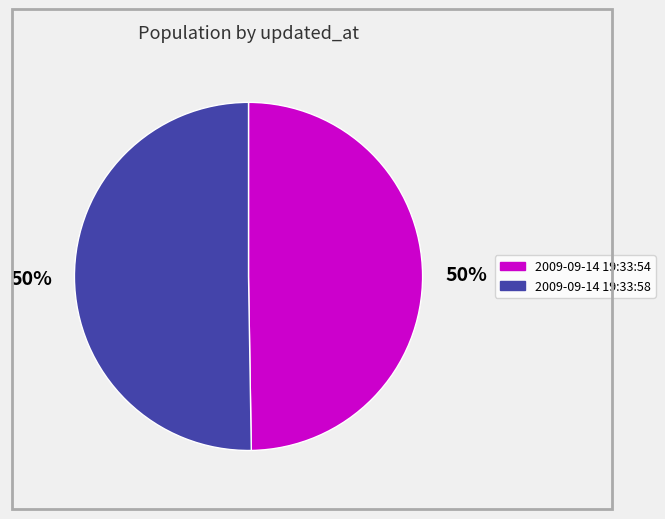

How many slices are in this pie chart?

2